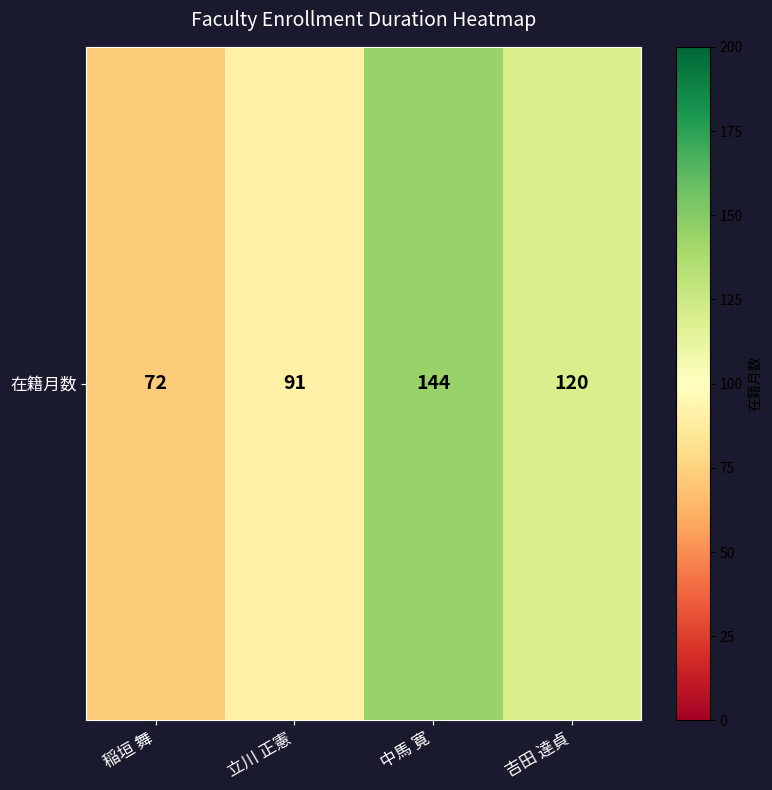

Approximately how many times larger is the value at 吉田 達貞 compared to 稲垣 舞?

1.7